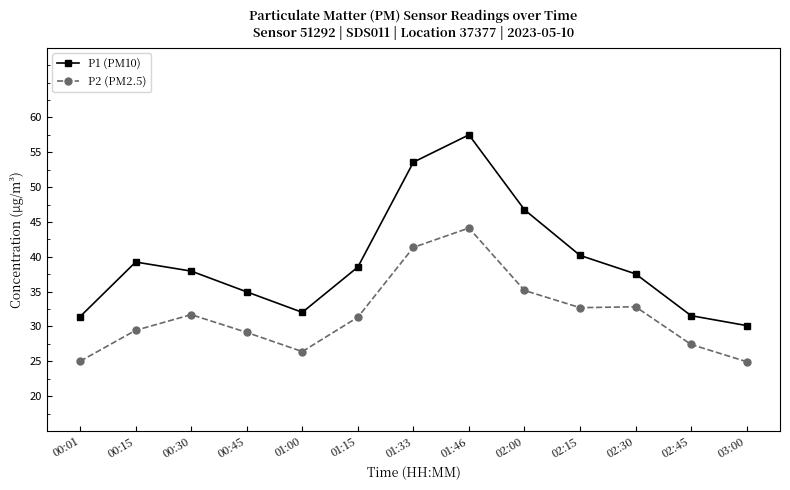

At which category does P2 (PM2.5) reach its first local peak?

00:30